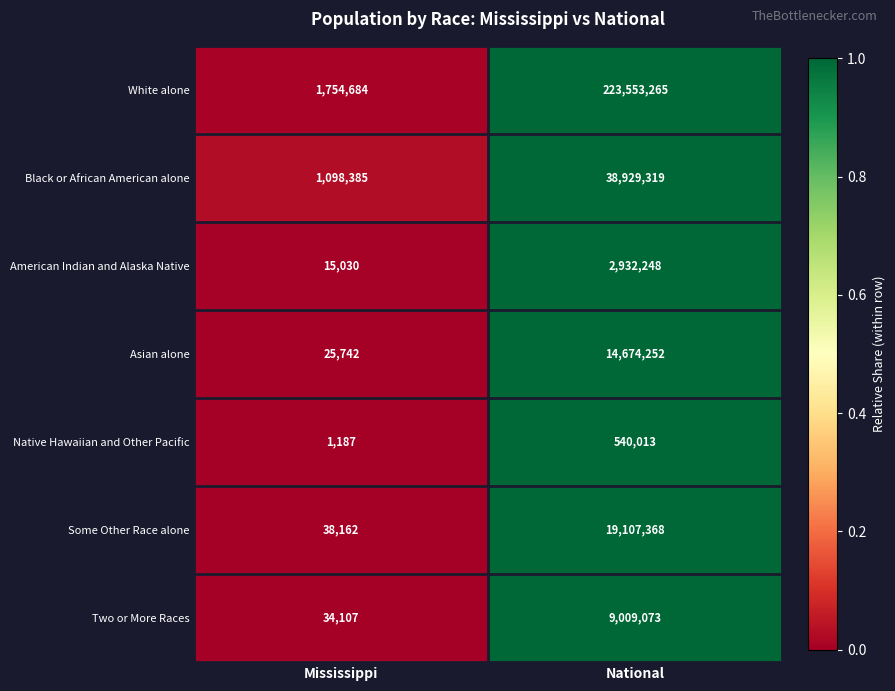

Where is Native Hawaiian and Other Pacific nearest to the value 270600?

Mississippi